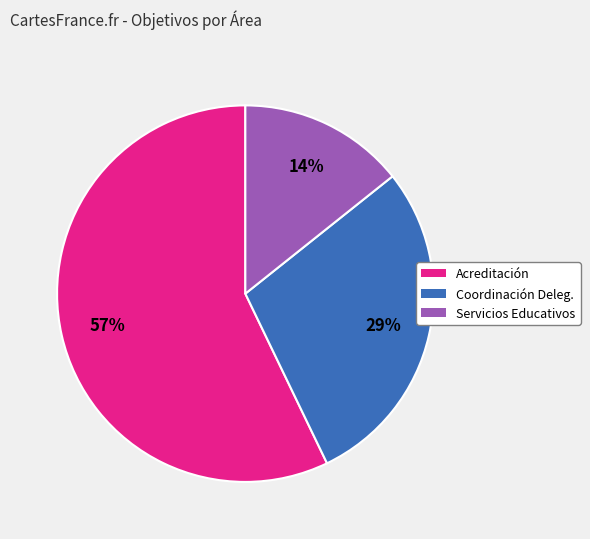

To the nearest percent, what is the difference between the largest and smallest slice percentages?

43%